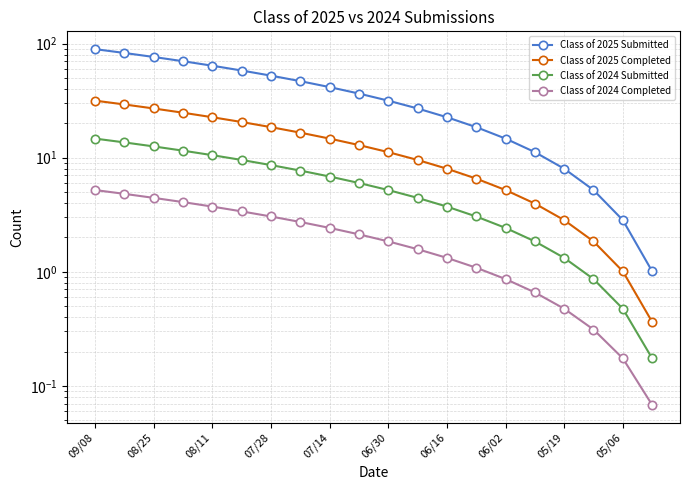

Rank the series at 05/19 from highest to lowest value.

Class of 2025 Submitted, Class of 2025 Completed, Class of 2024 Submitted, Class of 2024 Completed